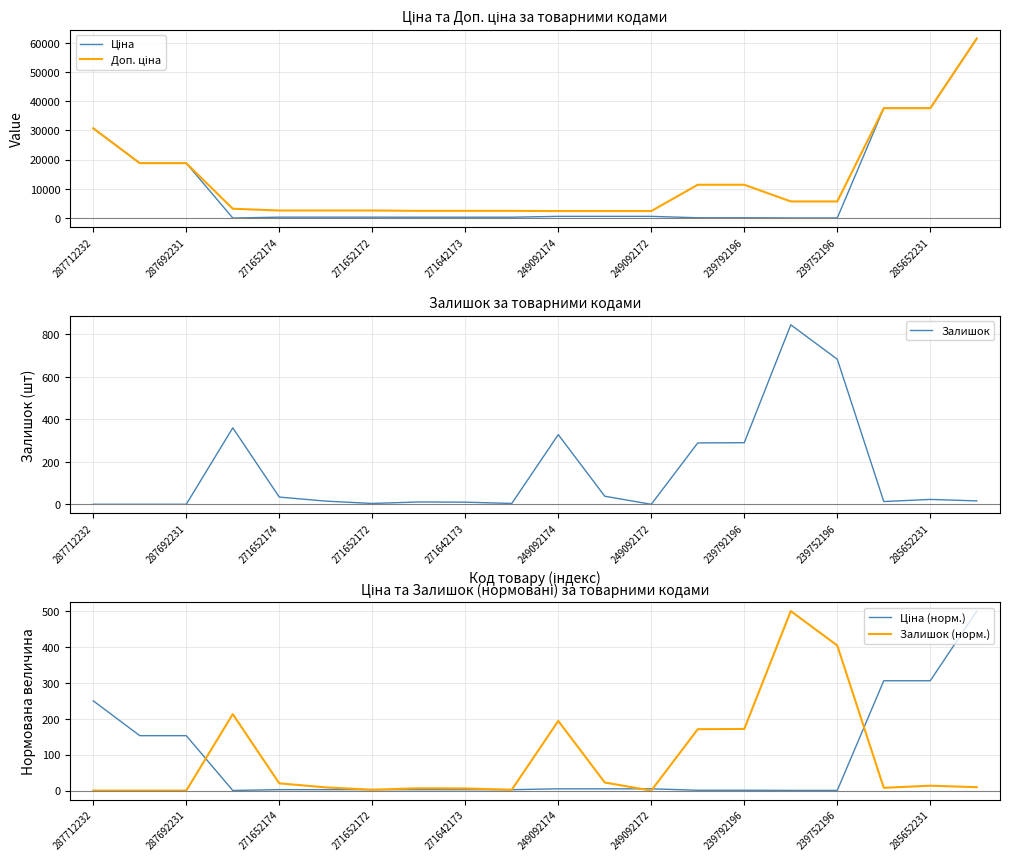

What is the lowest value of the Ціна (норм.) series?

0.3